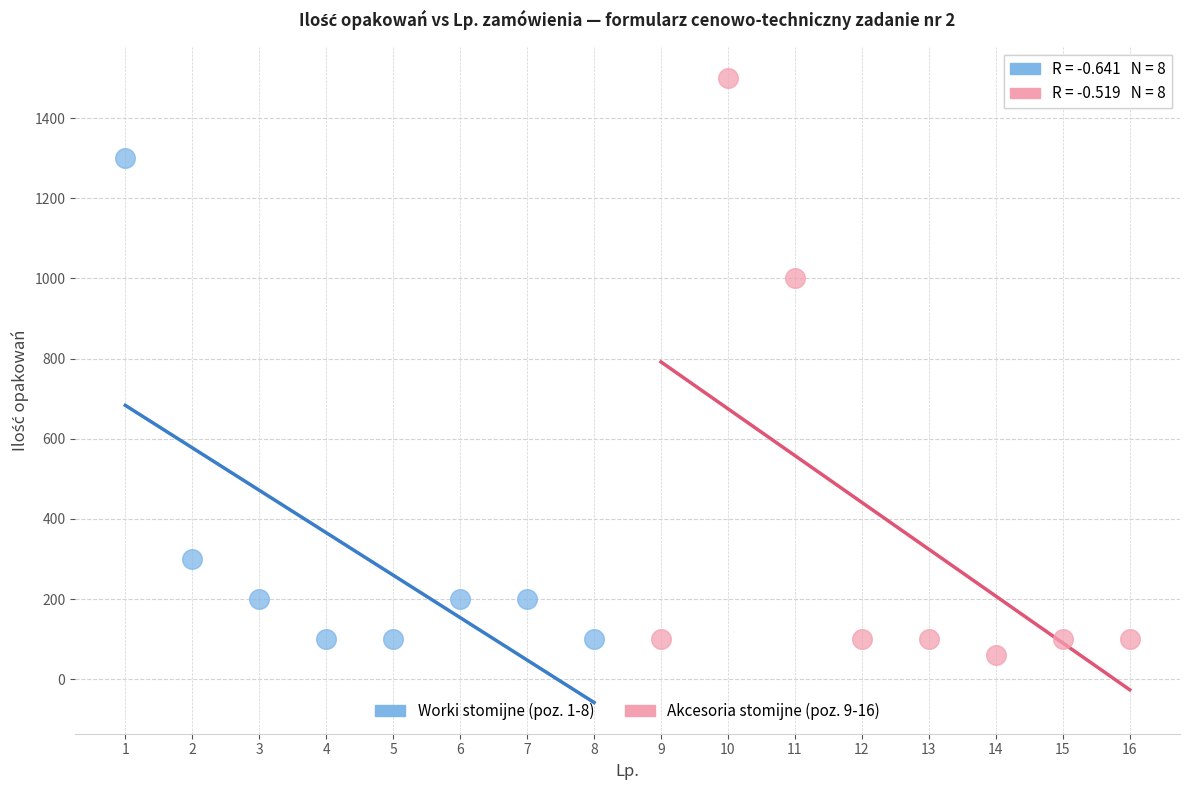

Which series reaches the maximum Y coordinate?

Akcesoria stomijne (poz. 9-16)